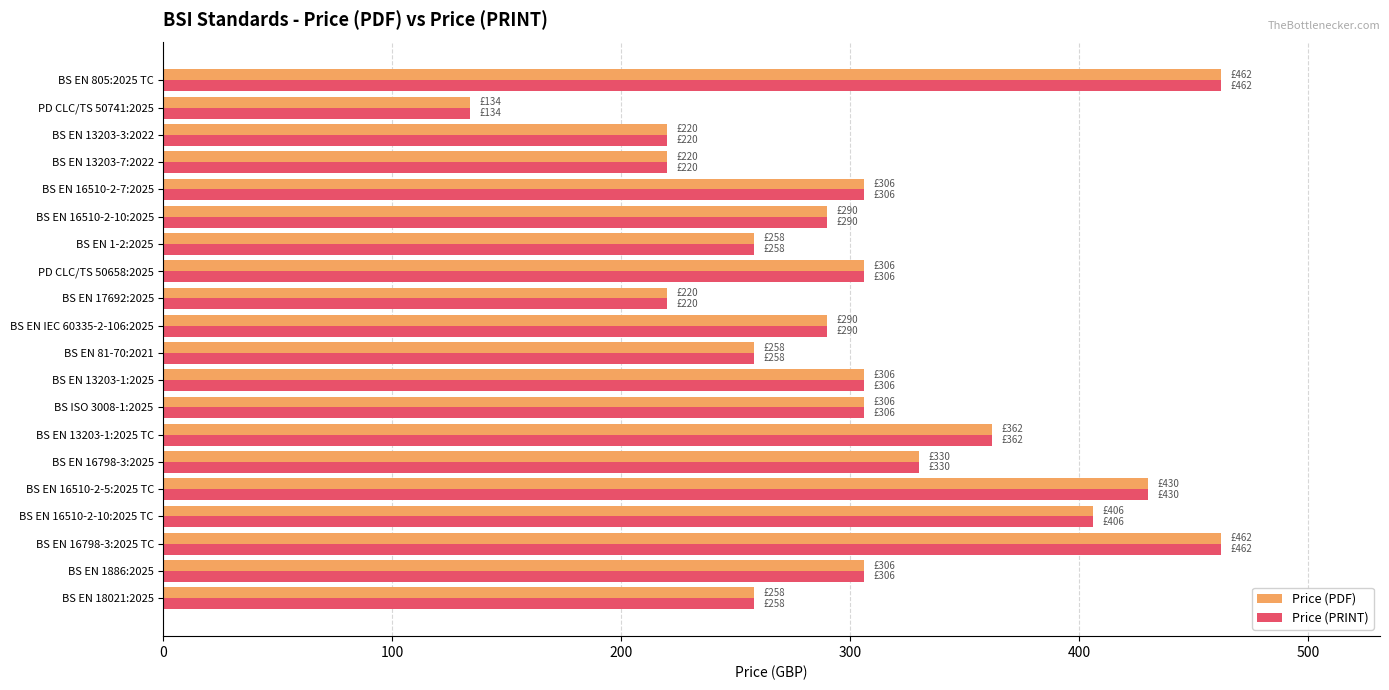

At which category does the chart reach its minimum across all series?

PD CLC/TS 50741:2025